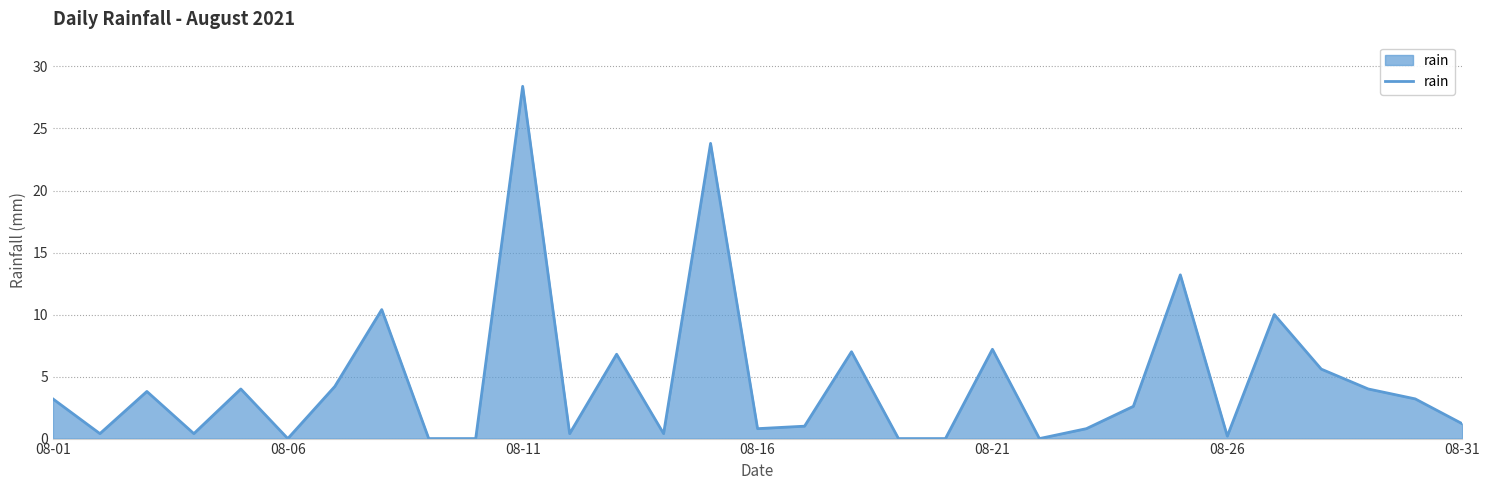

What is the difference between the maximum and minimum values?

28.4